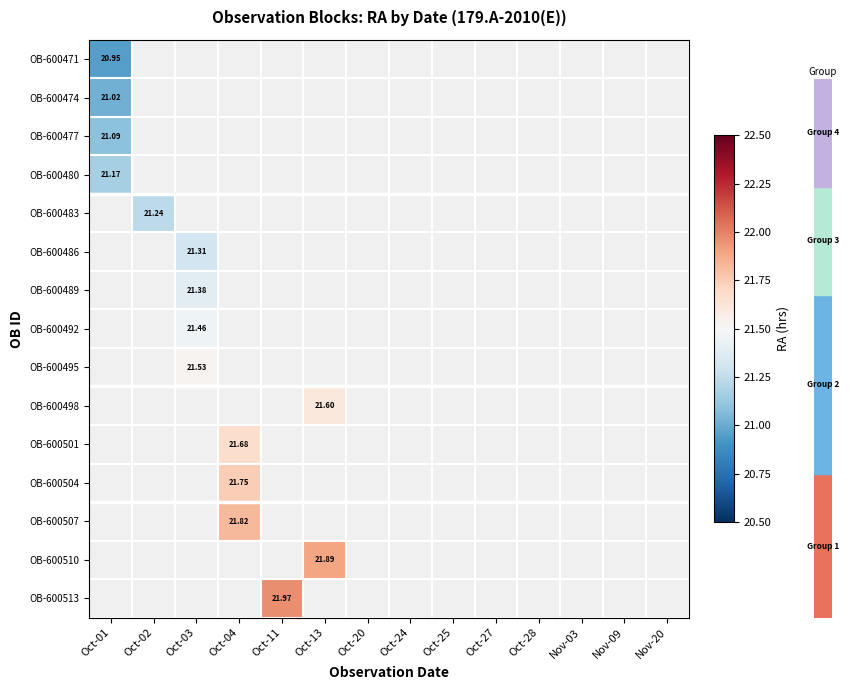

How many positive values does the OB-600477 series have?

1